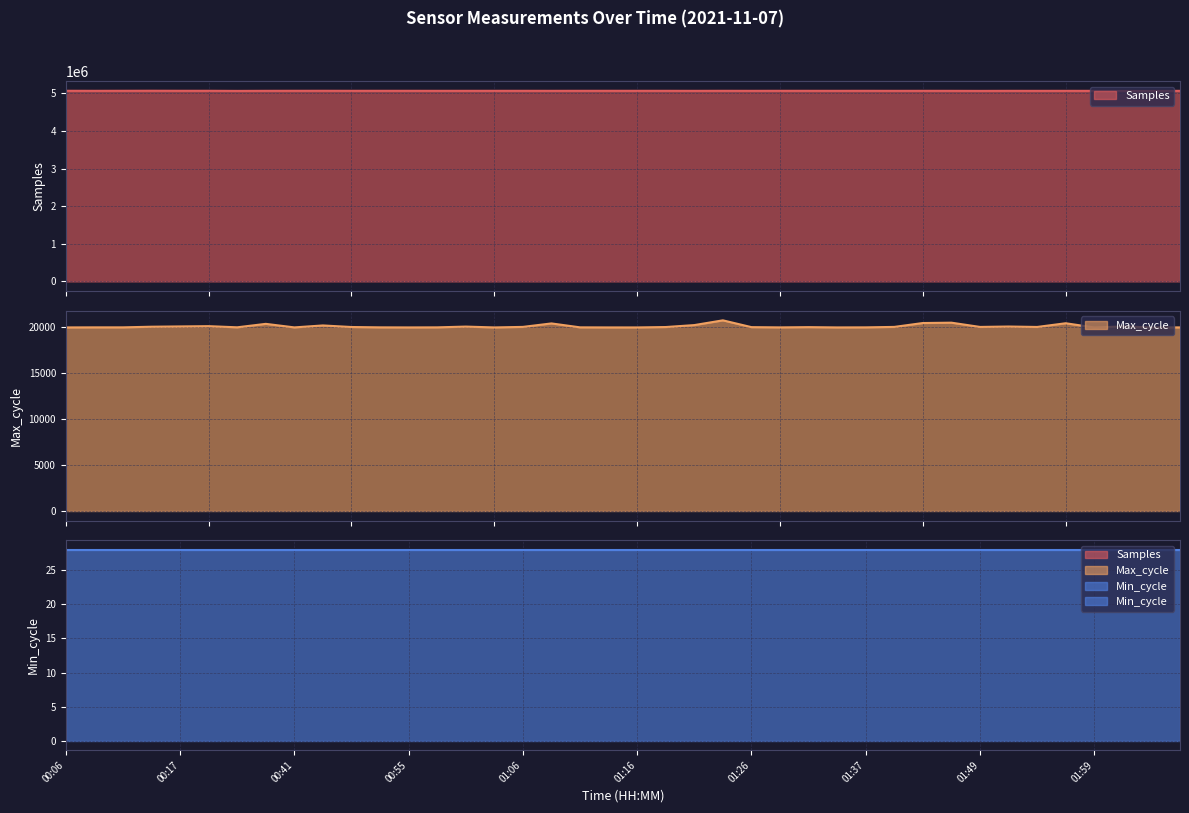

What is the greatest value displayed?

5067656